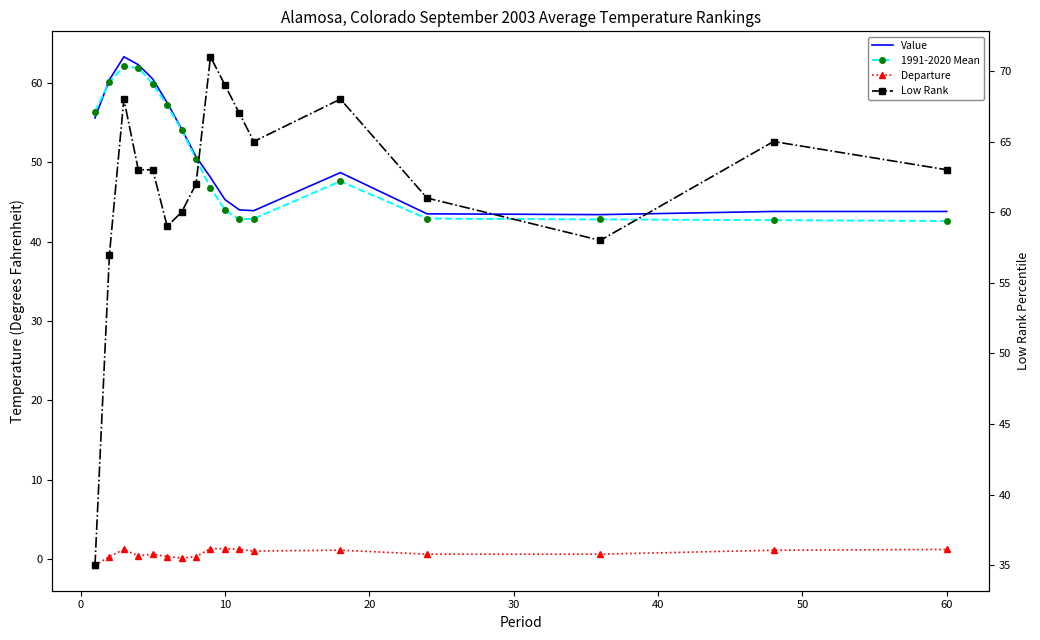

In Value, how many points are higher than both neighbors (excluding endpoints)?

2